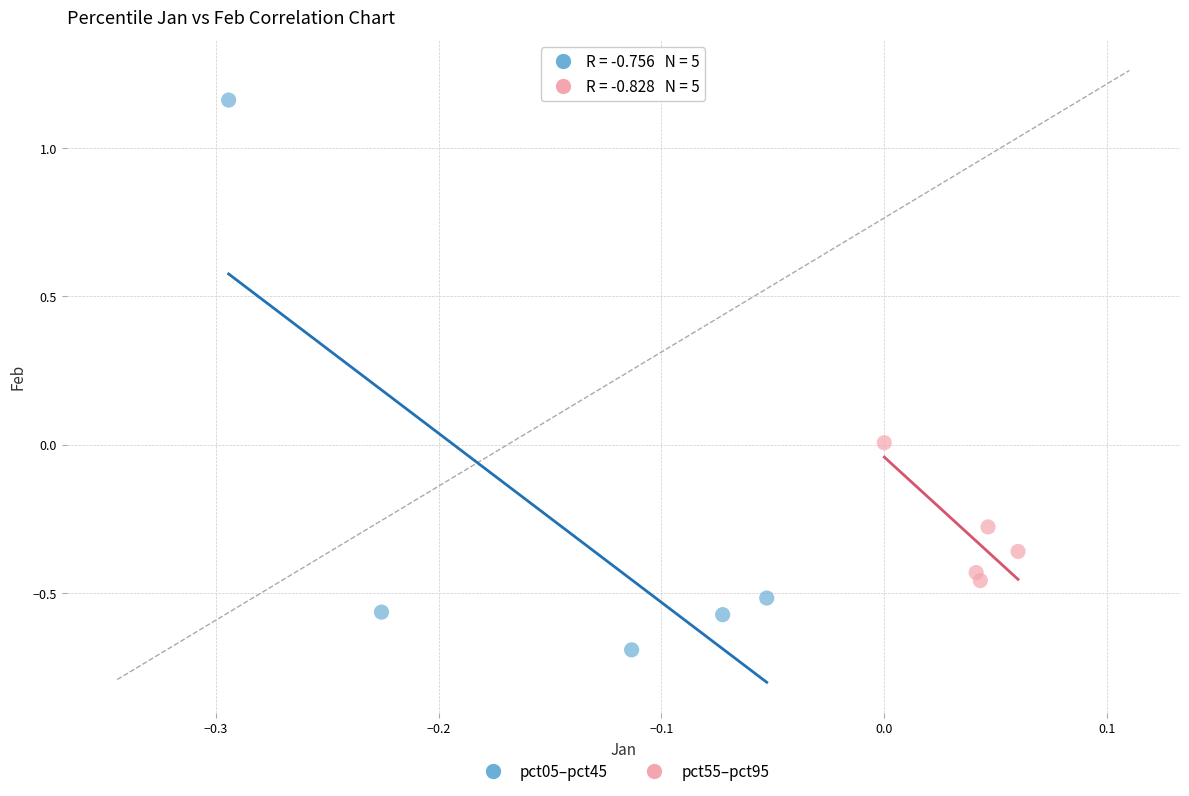

Which series reaches the minimum Y coordinate?

pct05–pct45